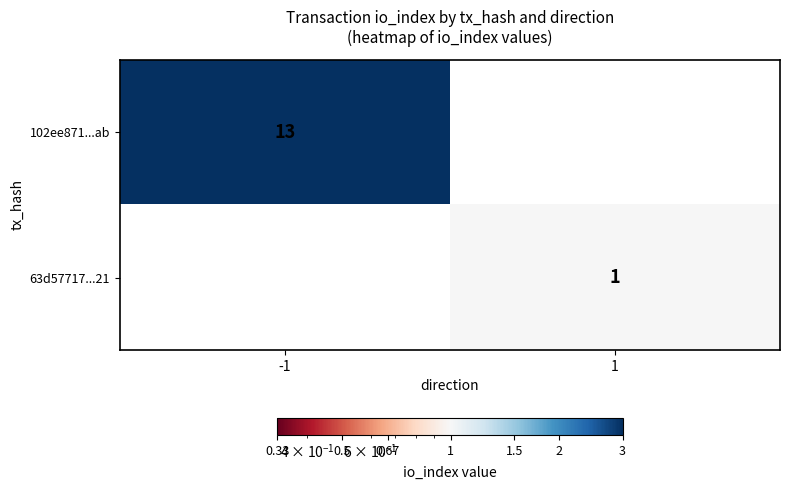

At how many categories does at least one series exceed 1?

1